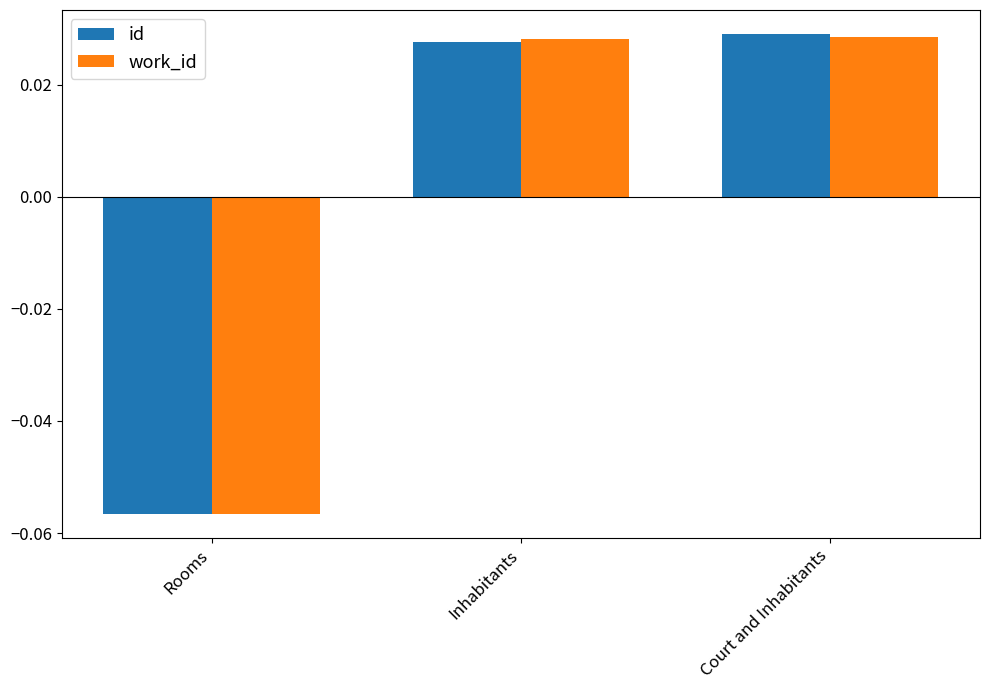

At which category does the chart reach its minimum across all series?

Rooms